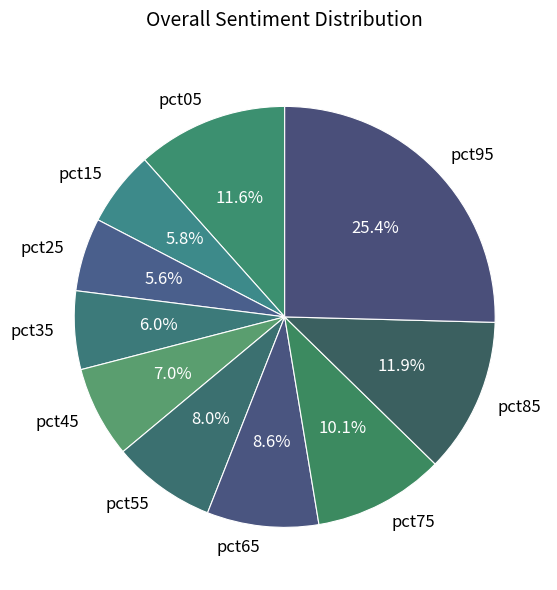

To the nearest percent, what is the average slice percentage?

10%